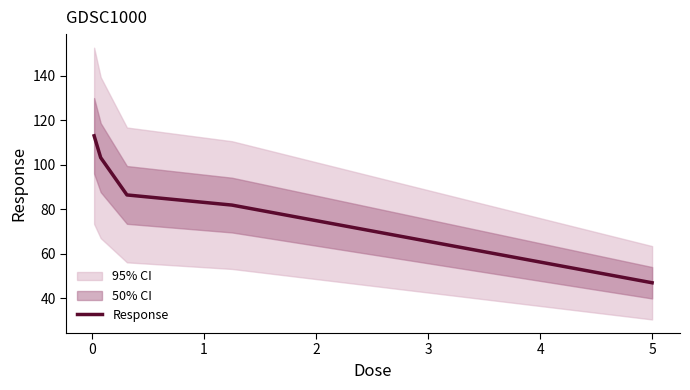

True or false: the data shows 26.6 at 0.

False